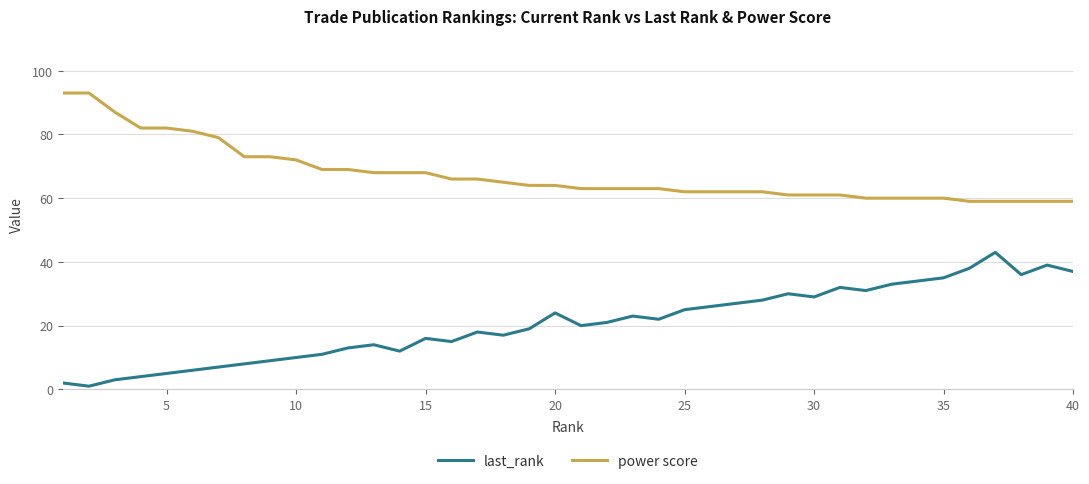

Count the number of categories in the chart.

40